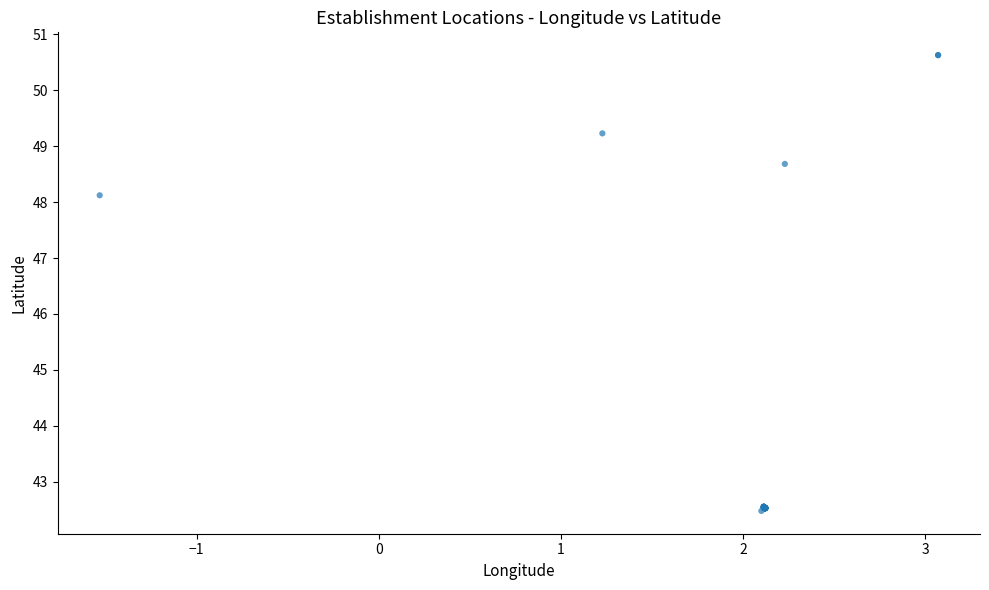

What Y value in the scatter plot is closest to 46?

48.1